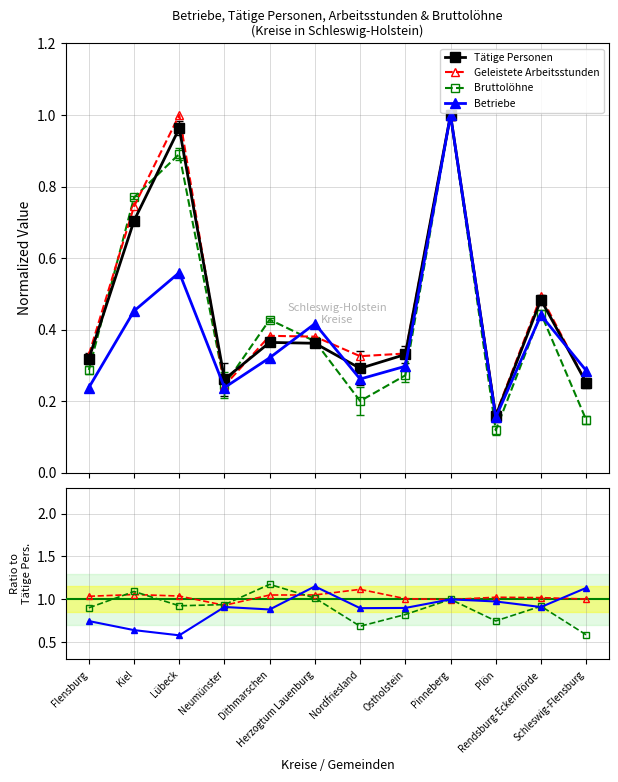

True or false: Tätige Personen has a value of 0.5 at Rendsburg-Eckernförde.

True